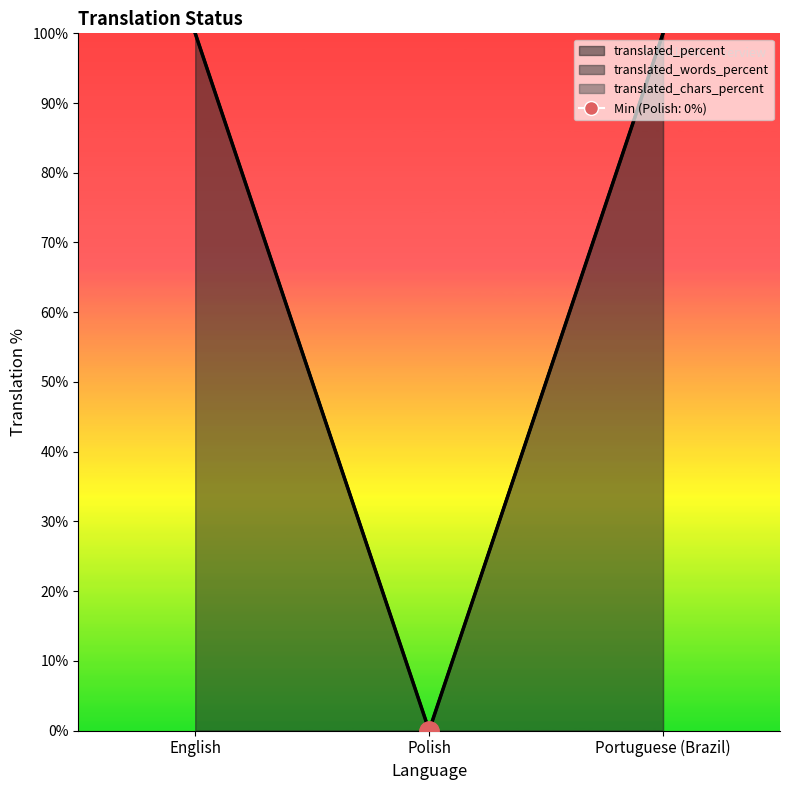

Where is the data nearest to the value 50?

English